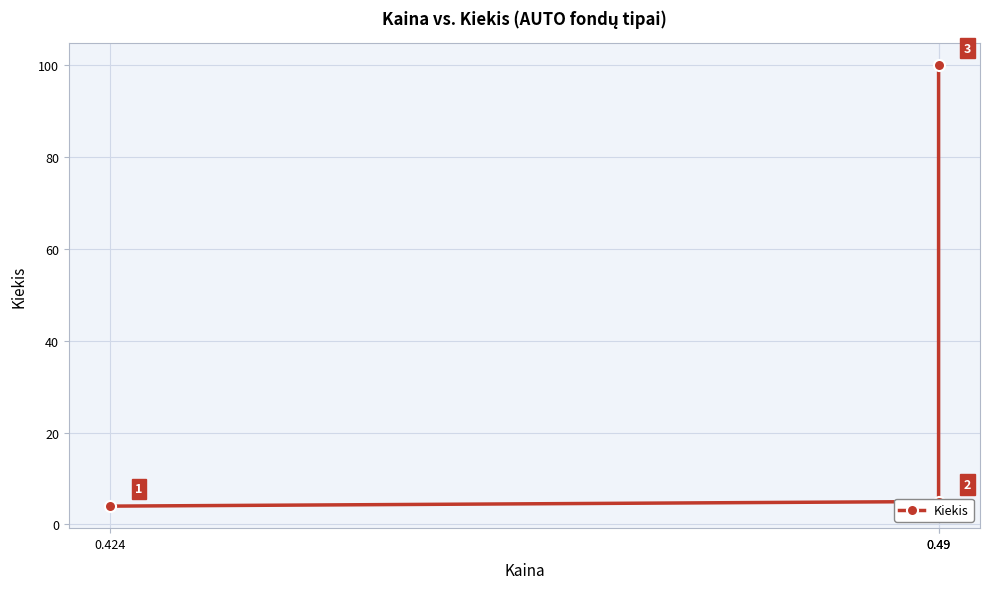

At which label does the data first exceed 5?

0.49